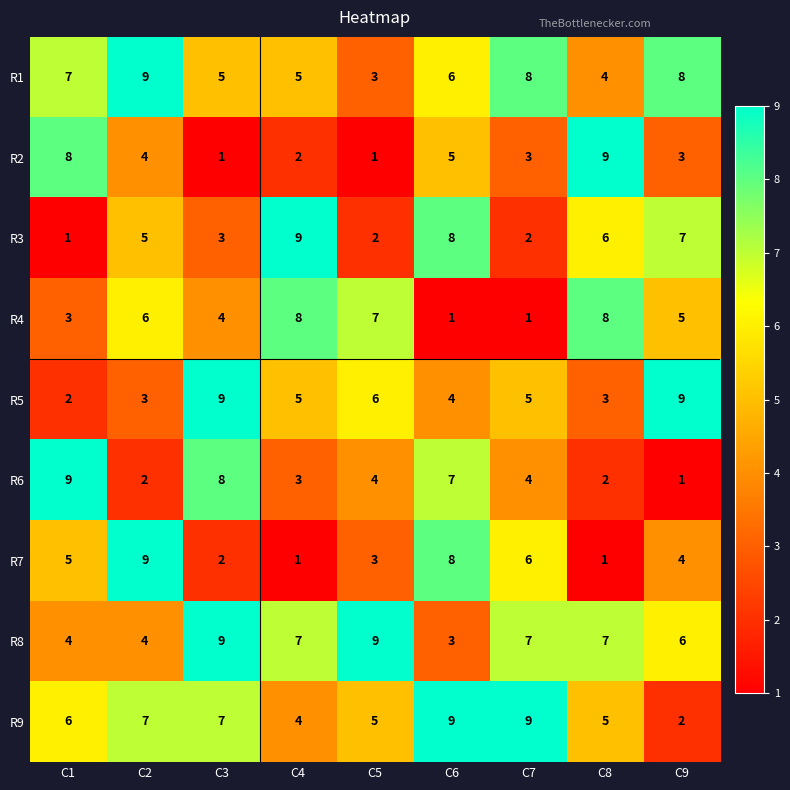

At C8, list the series in order from smallest to largest.

R7, R6, R5, R1, R9, R3, R8, R4, R2